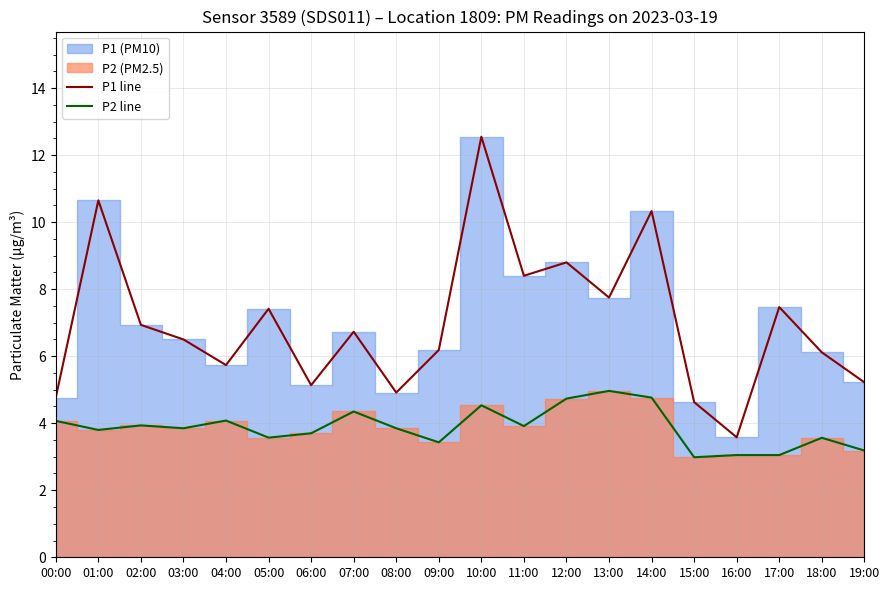

Where is the first local maximum for P1 line?

01:00